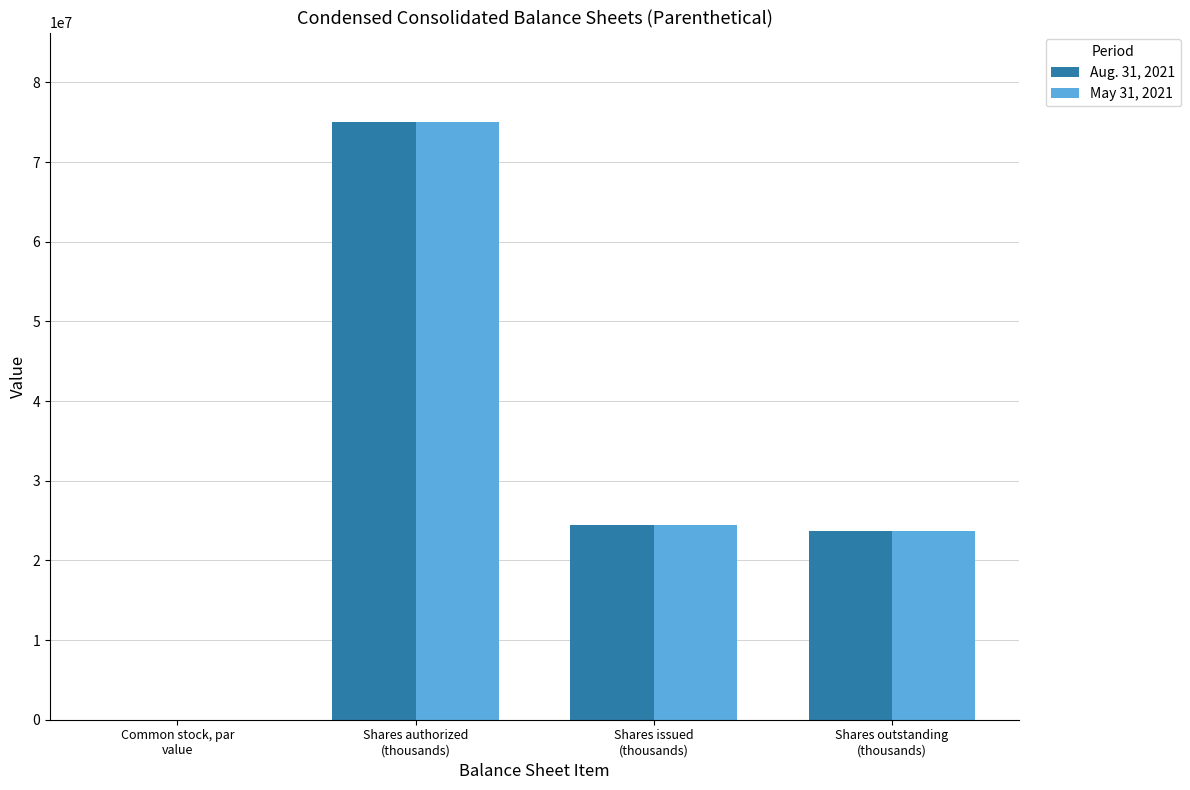

The value of May 31, 2021 at Shares issued
(thousands) is 24483000.0. True or false?

True